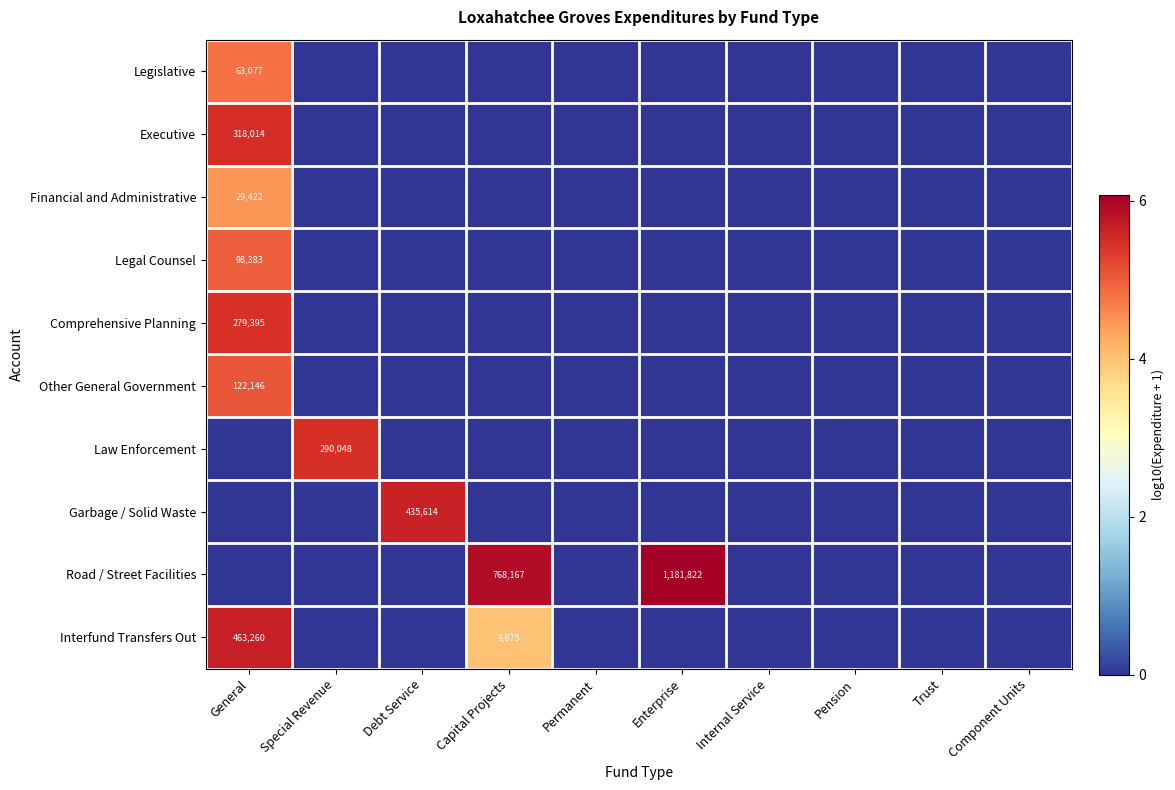

Which has a higher value, Special Revenue or Component Units?

Special Revenue